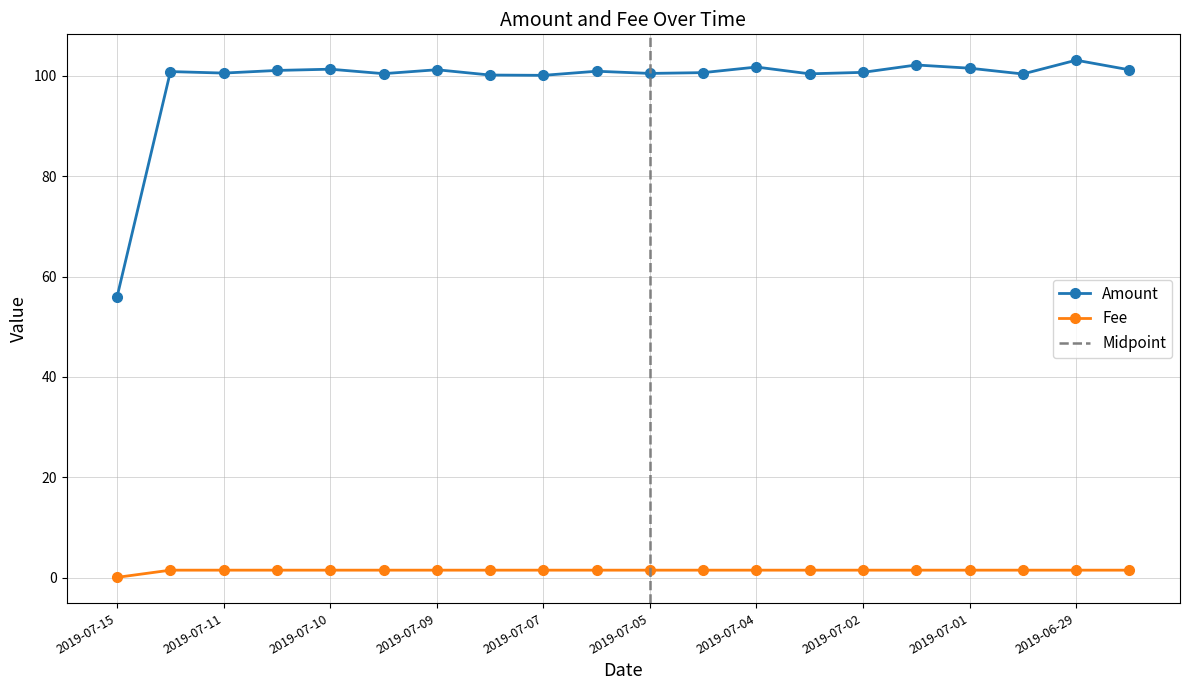

How many categories are shown in the chart?

20